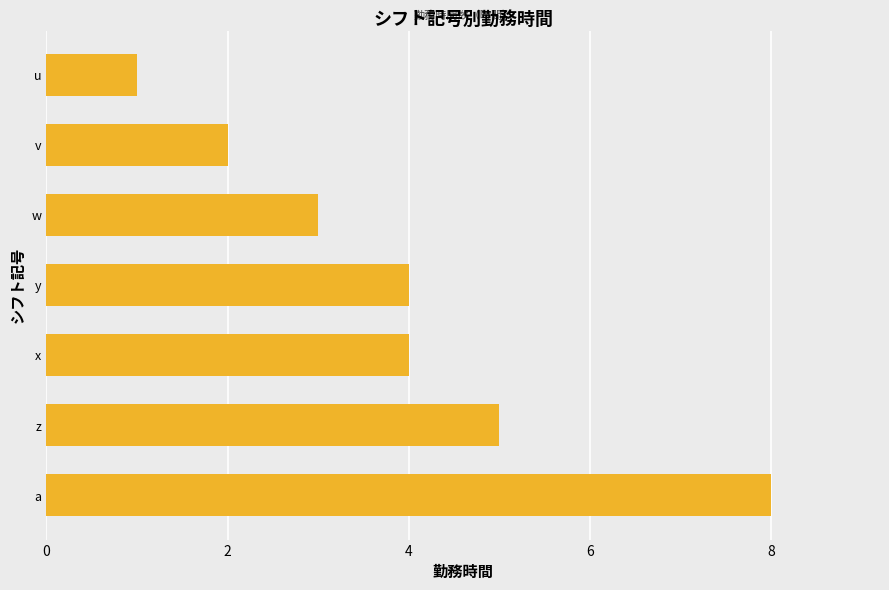

Between y and v, which is larger?

y